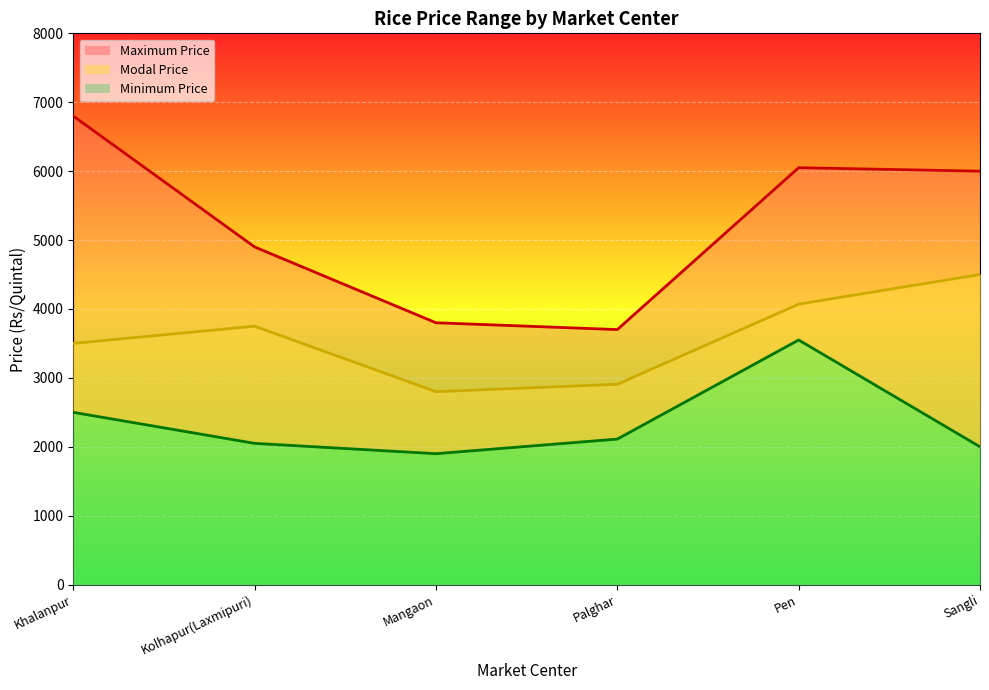

What is the minimum value shown in the chart?

1900